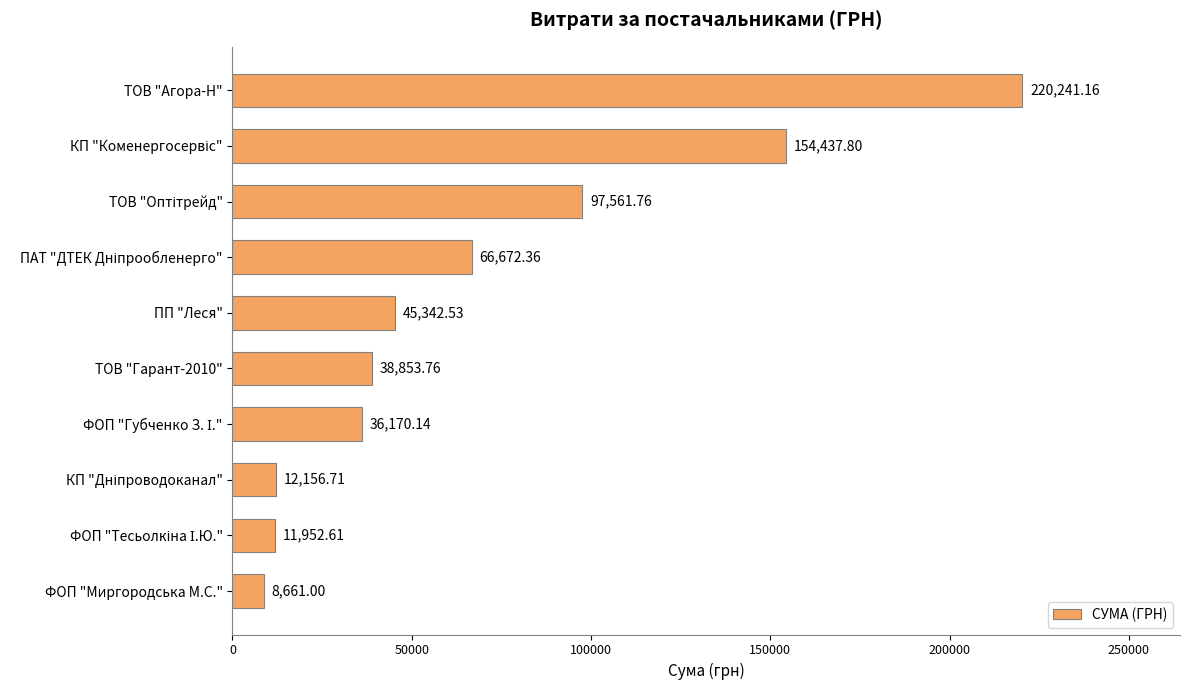

What is the change in value from ТОВ "Гарант-2010" to ФОП "Миргородська М.С."?

-30192.8